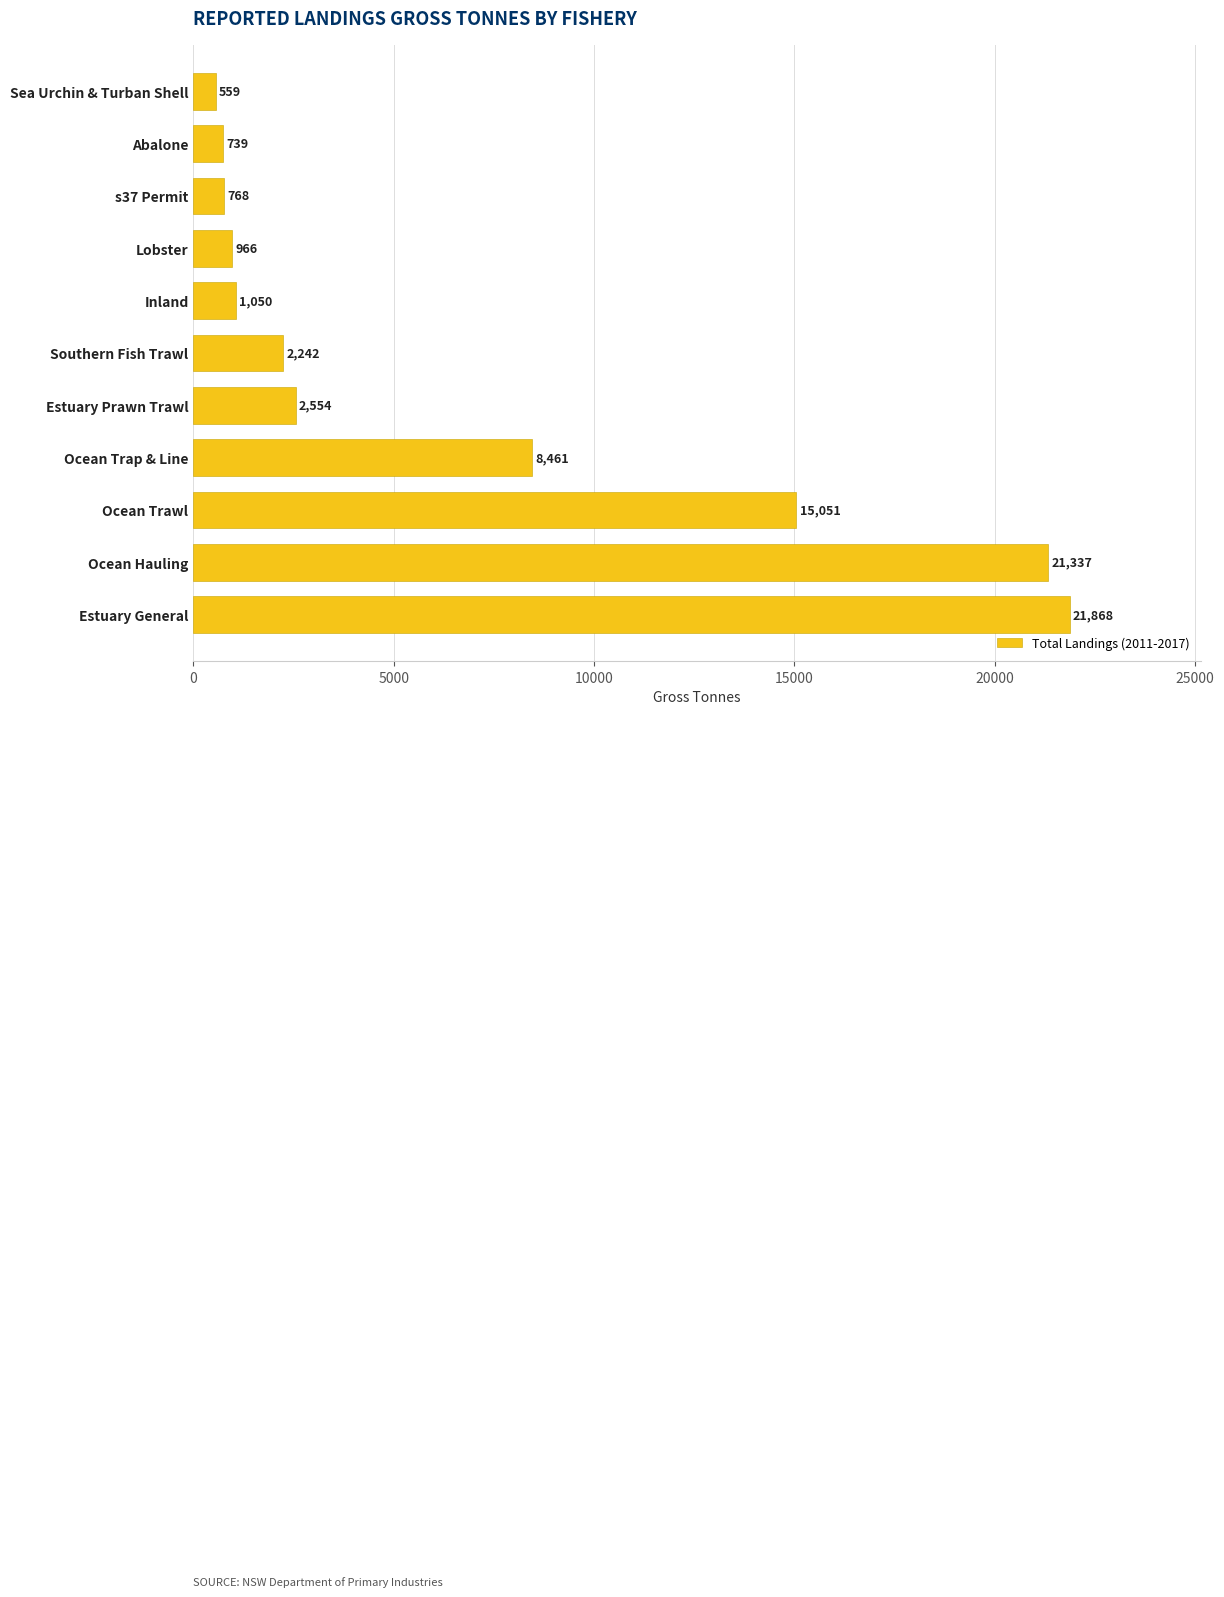

Rank the categories by value from lowest to highest.

Sea Urchin & Turban Shell, Abalone, s37 Permit, Lobster, Inland, Southern Fish Trawl, Estuary Prawn Trawl, Ocean Trap & Line, Ocean Trawl, Ocean Hauling, Estuary General